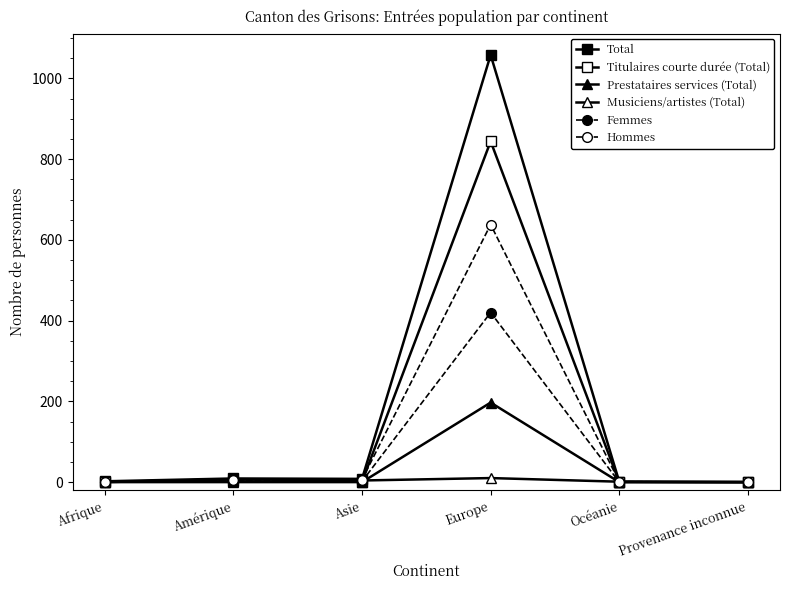

Is this an area chart (filled region under the line)?

No